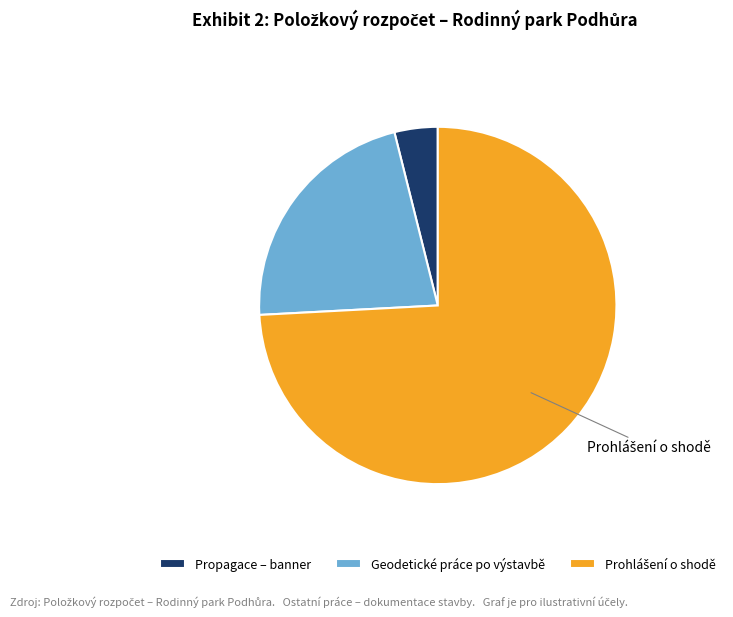

Is there a majority slice in this chart?

Yes